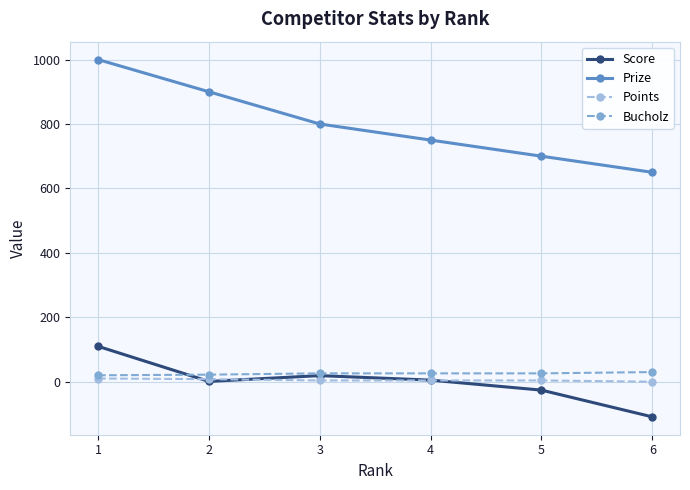

Which series has the largest total across all categories?

Prize